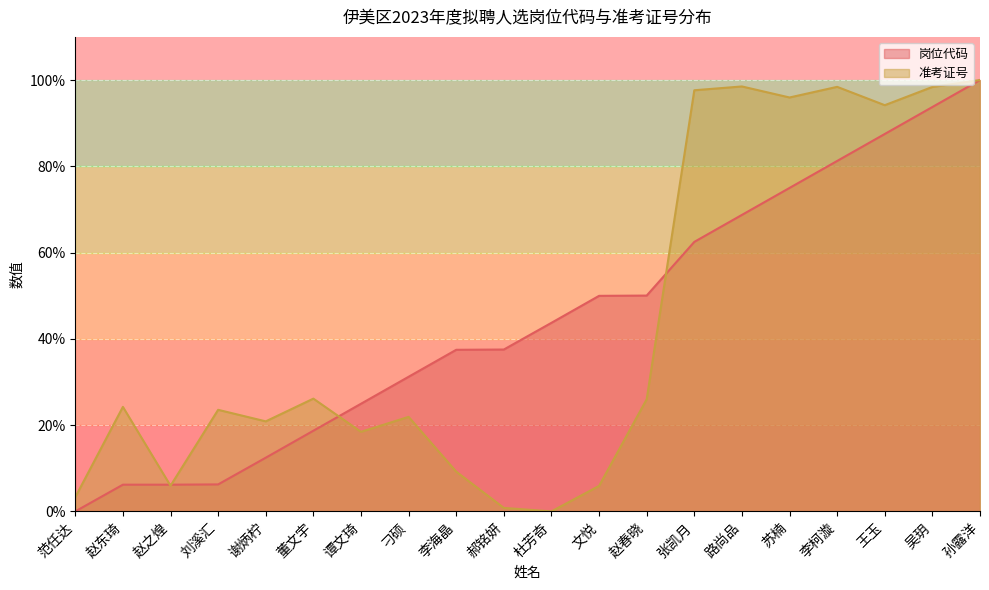

Between which two adjacent categories do 准考证号 and 岗位代码 first intersect?

赵东琦 and 赵之煌